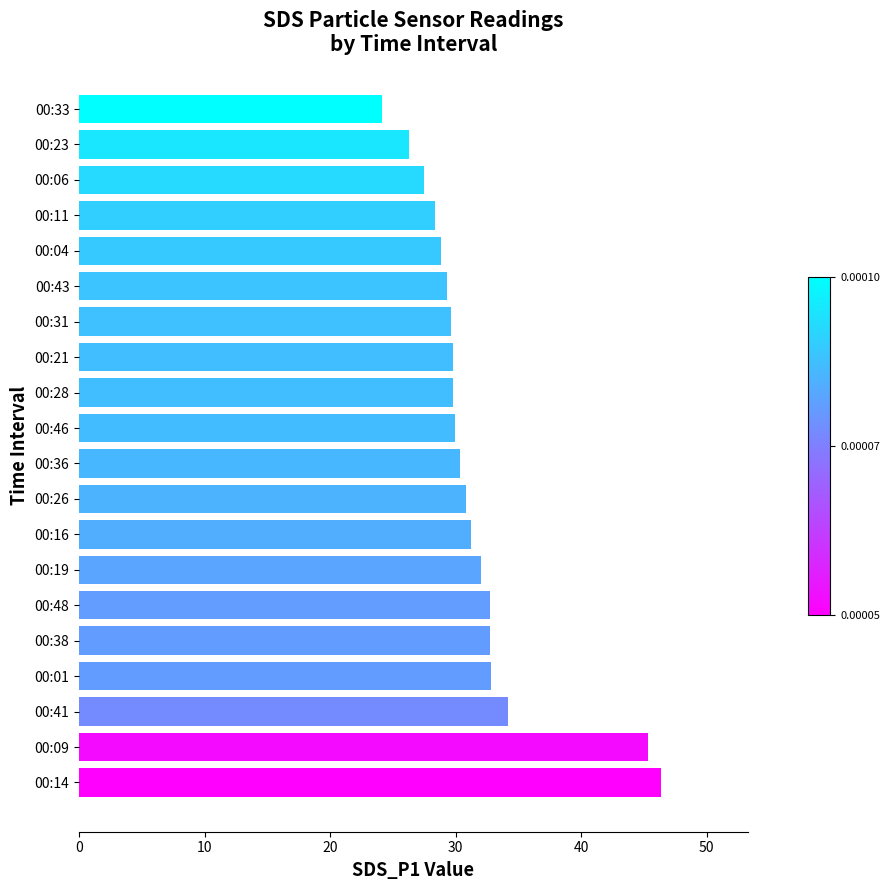

How many bars are there in total?

20